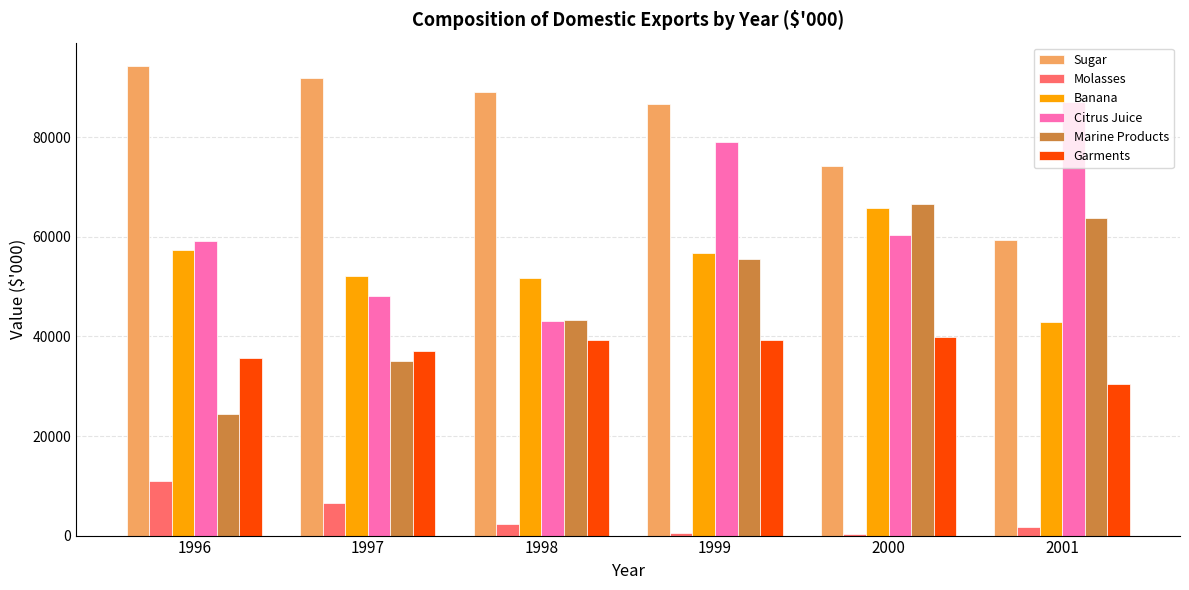

Is the value of Molasses at 2001 greater than the value of Citrus Juice at 1999?

No